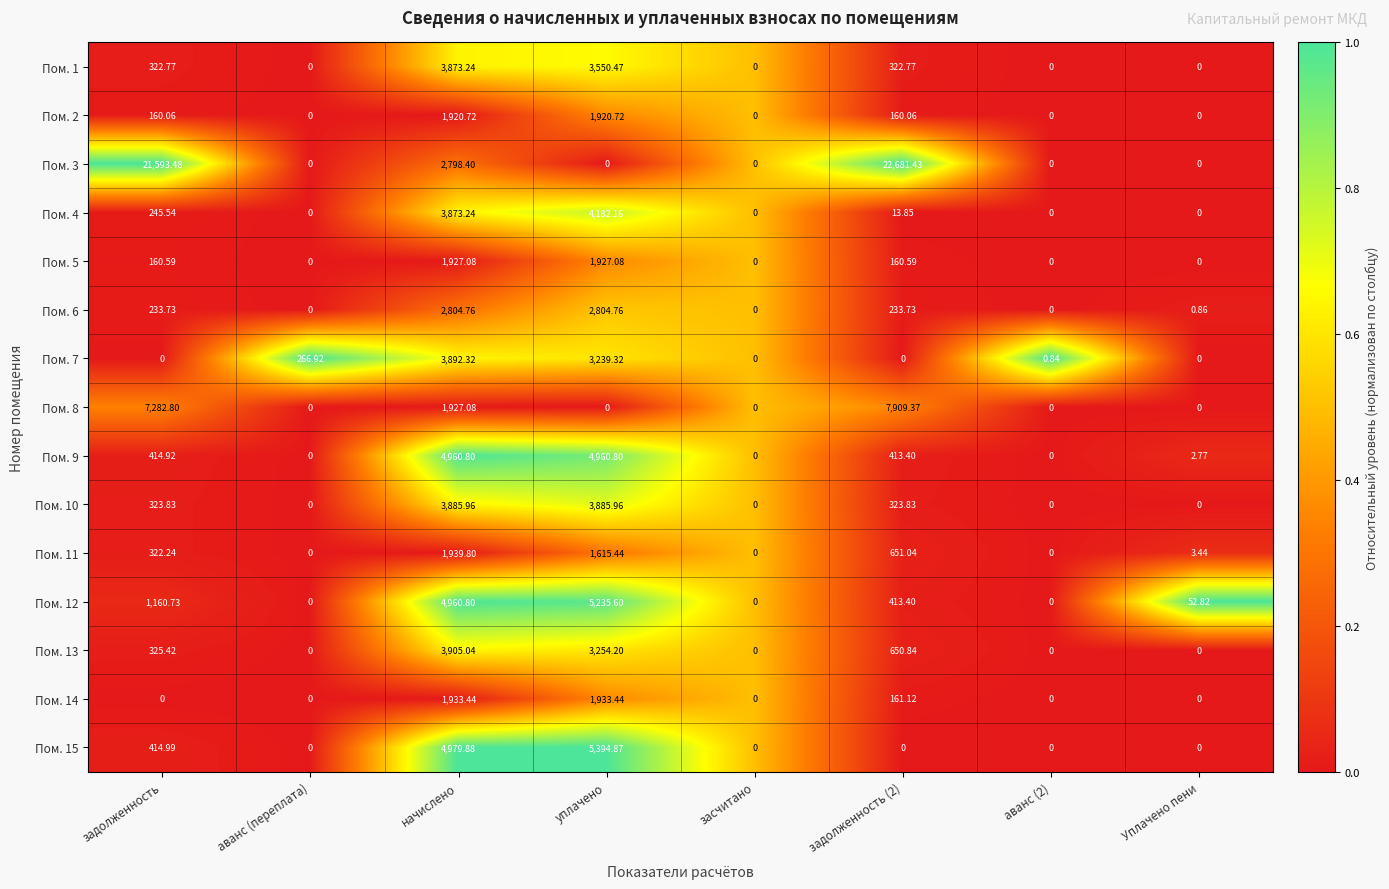

Where does the Пом. 4 series first go above 13?

задолженность